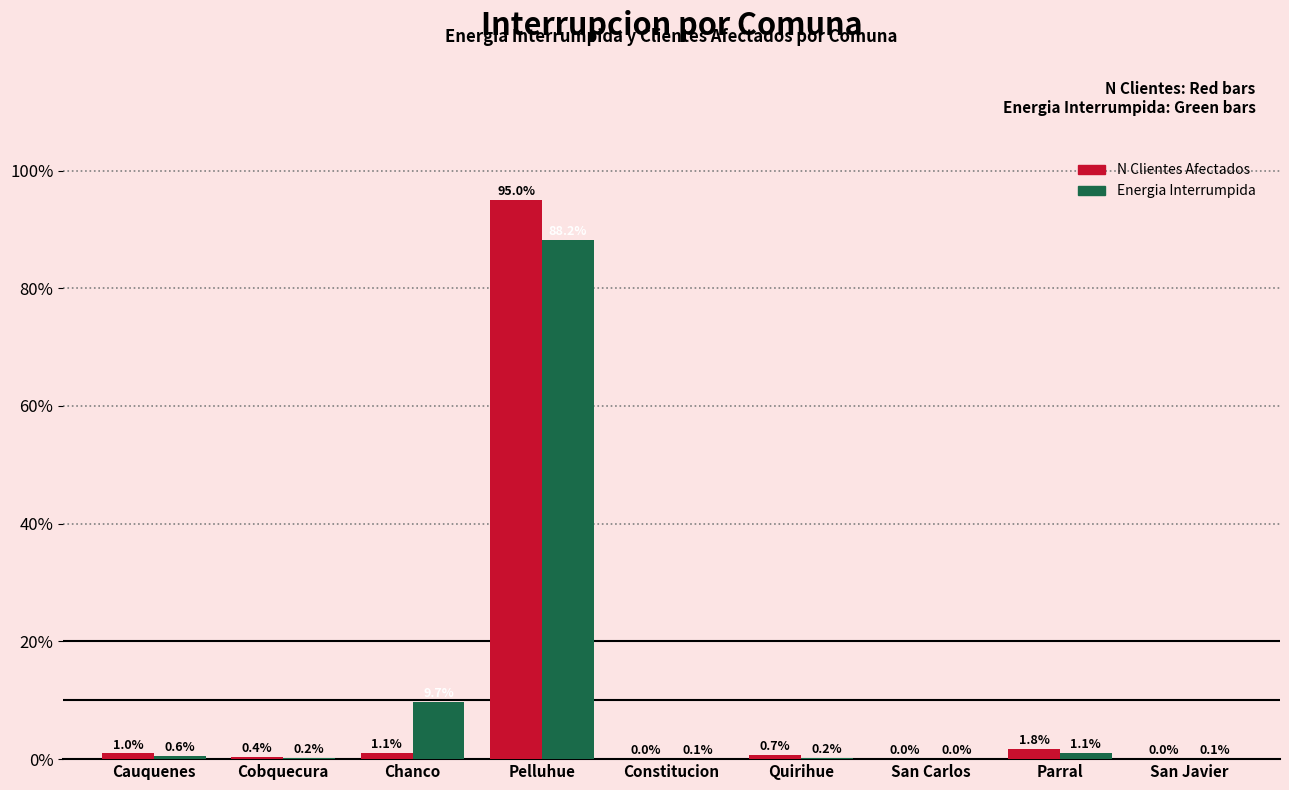

How many values in Energia Interrumpida are above zero?

8